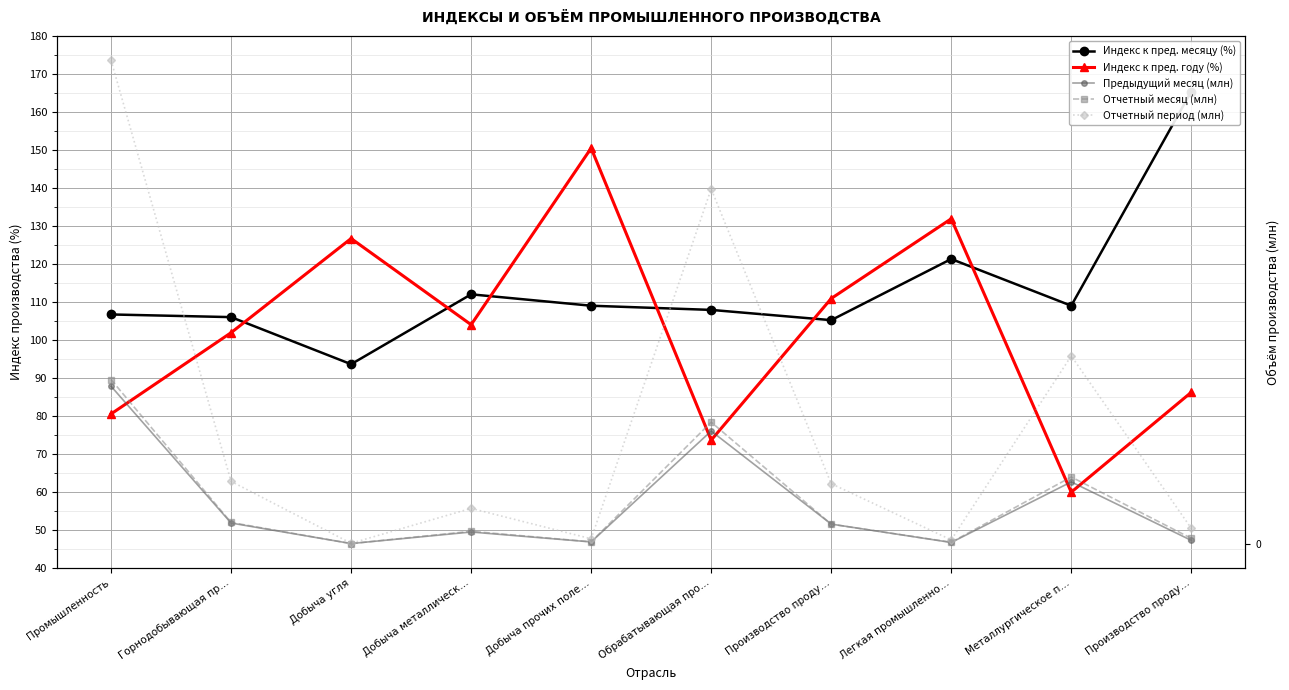

What is the lowest value of the Индекс к пред. году (%) series?

59.9